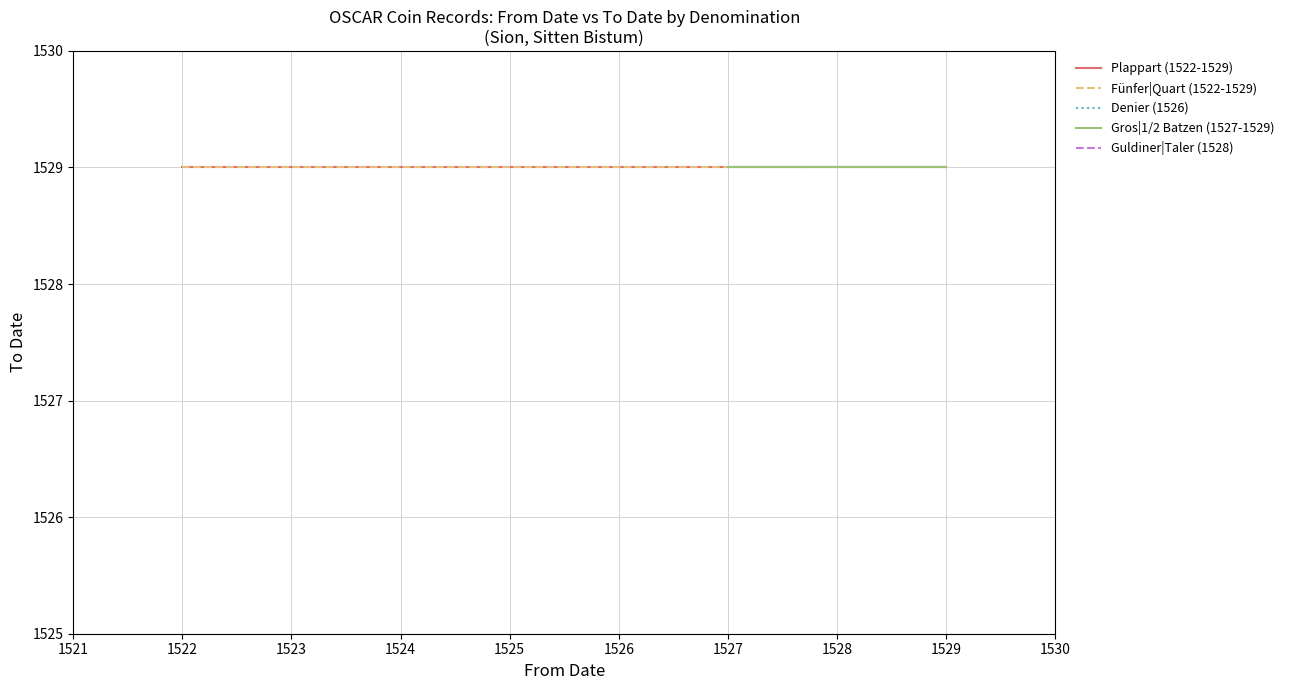

At which label does Guldiner|Taler (1528) reach its peak?

1528